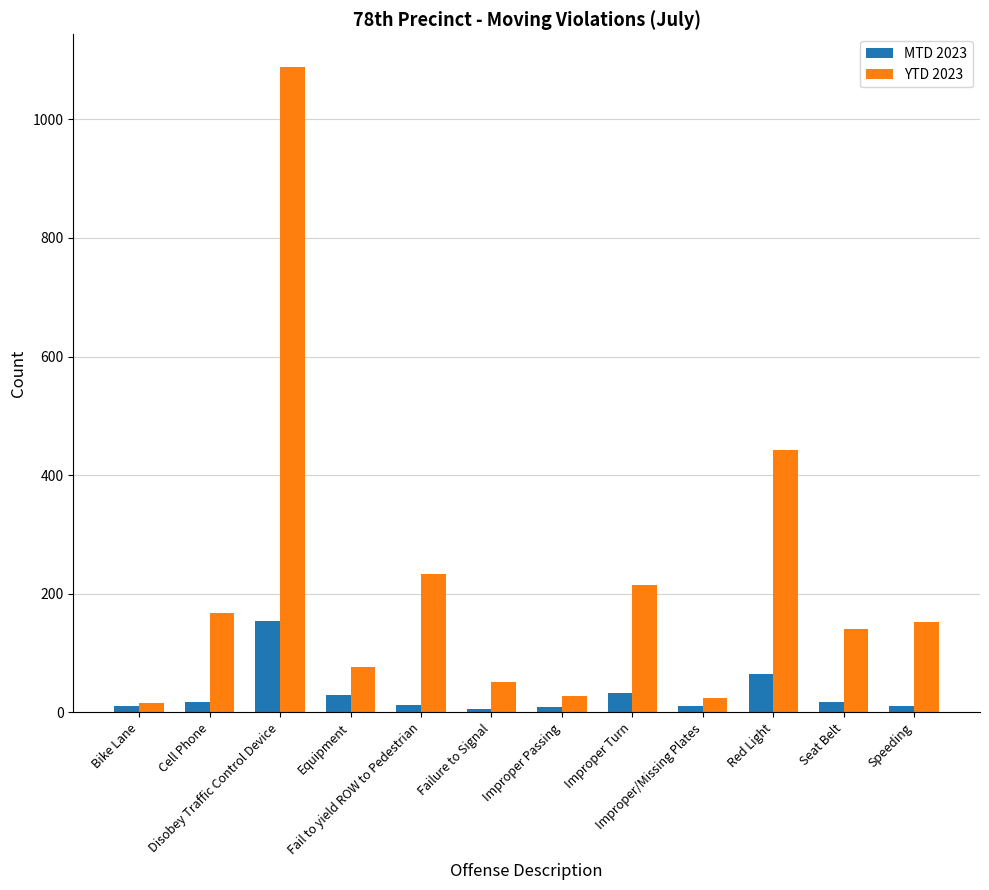

At how many categories does at least one series exceed 611?

1